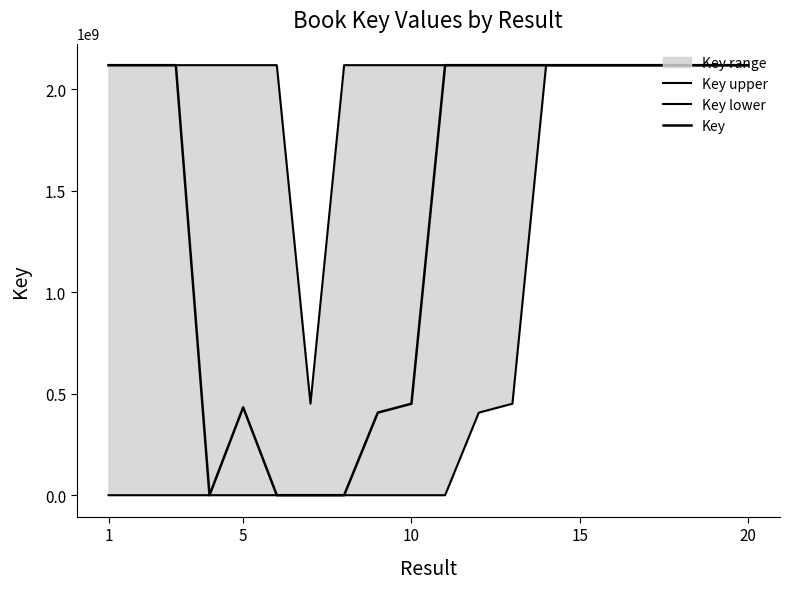

What is the value of the Key lower point at the 11th from the left?

87337